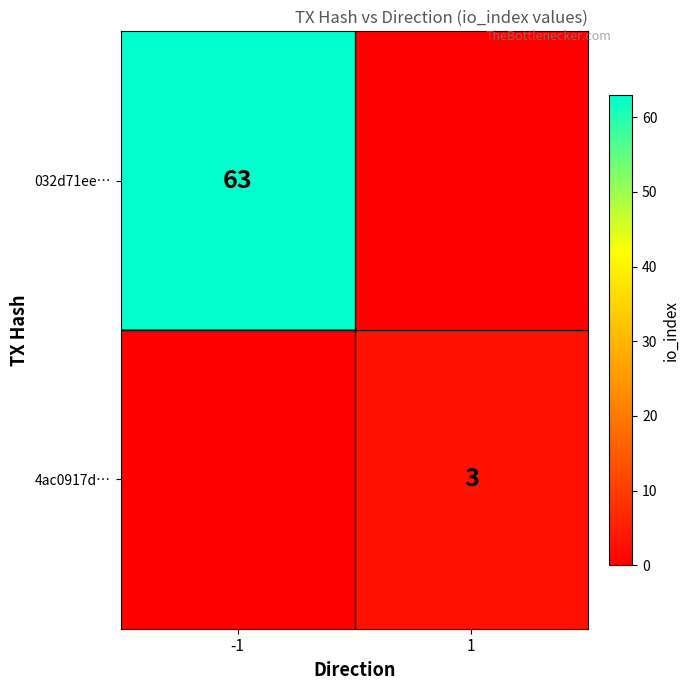

What is the greatest value displayed?

63